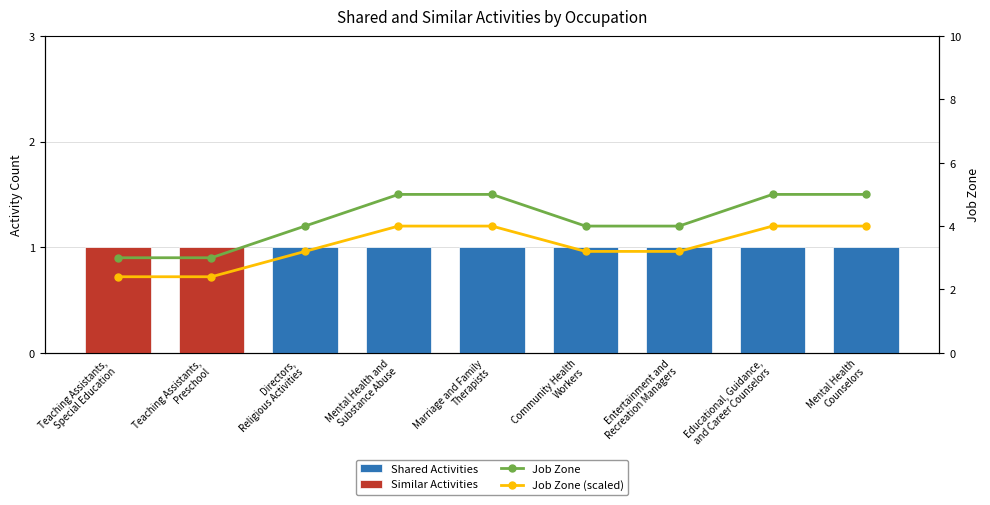

What is the difference between the second highest and minimum values in the Similar Activities series?

1.0